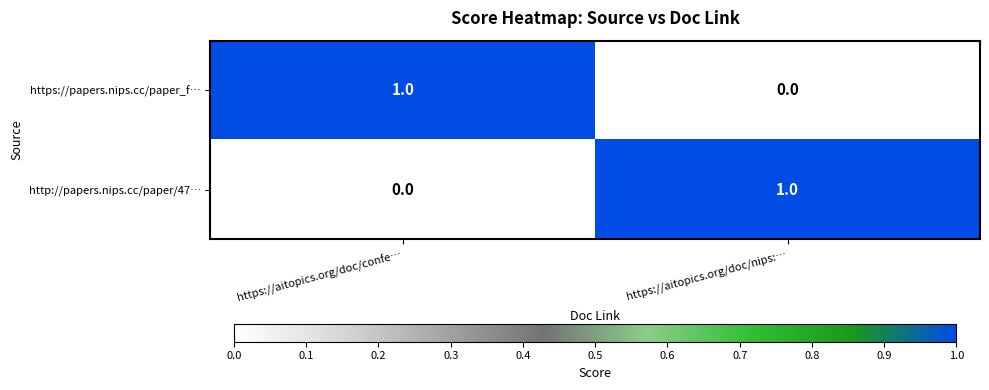

Reading left to right, transcribe all the data shown in this chart.

https://papers.nips.cc/paper_f…: https://aitopics.org/doc/confe…=1	https://aitopics.org/doc/nips:…=0
http://papers.nips.cc/paper/47…: https://aitopics.org/doc/confe…=0	https://aitopics.org/doc/nips:…=1